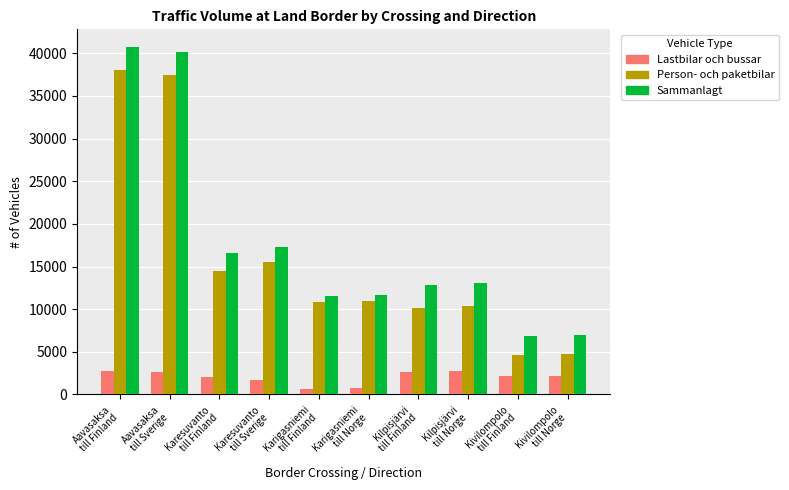

What is the highest value of the Person- och paketbilar series?

38058